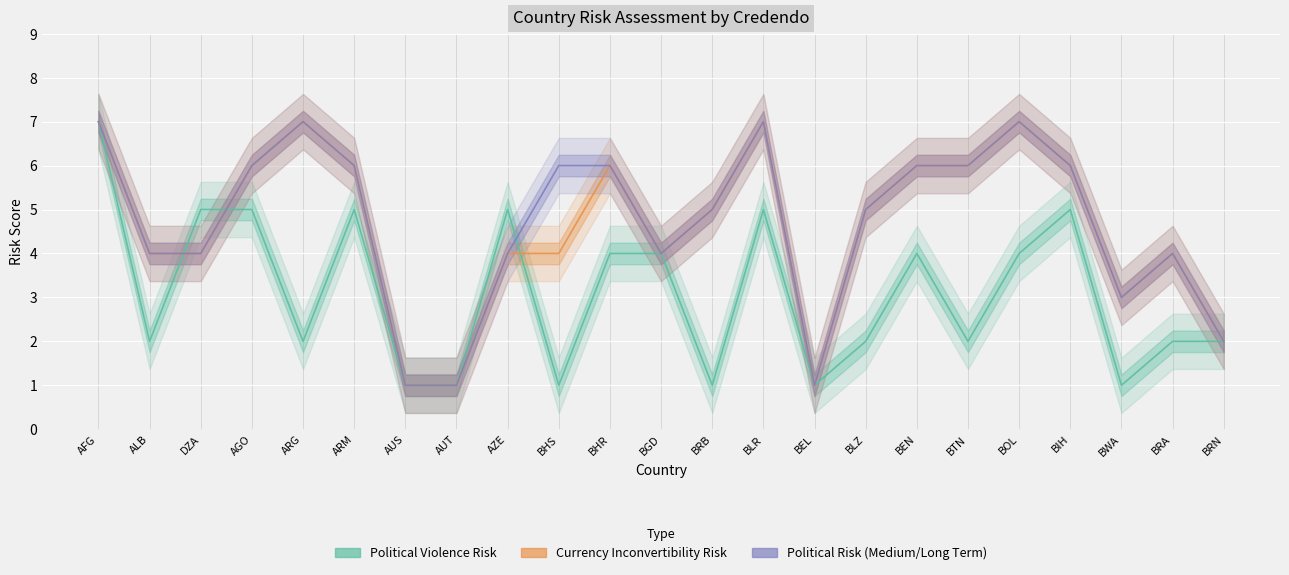

How many Currency Risk (col_9) values are between 4 and 6?

14